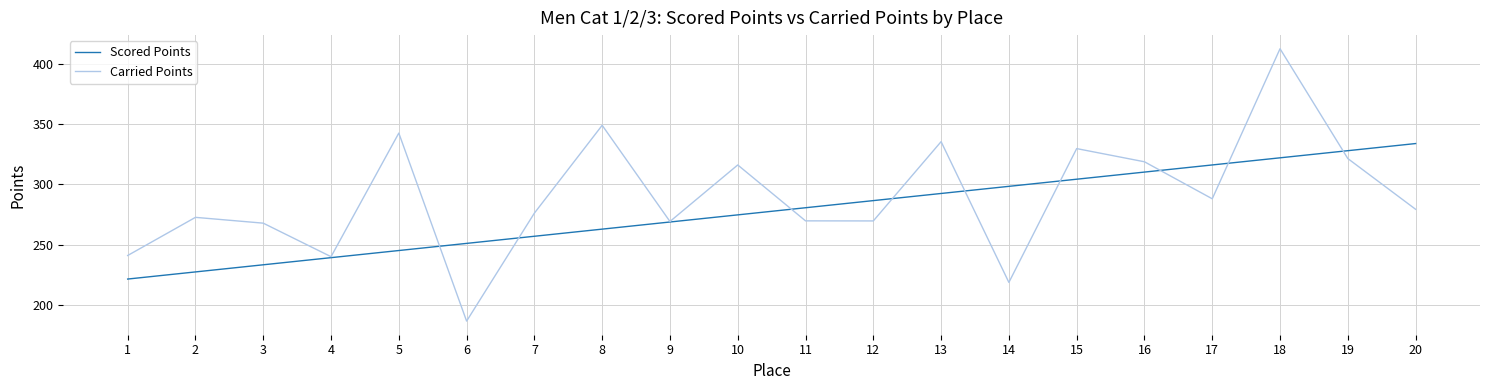

Between 6 and 16, which series saw the biggest shift?

Carried Points